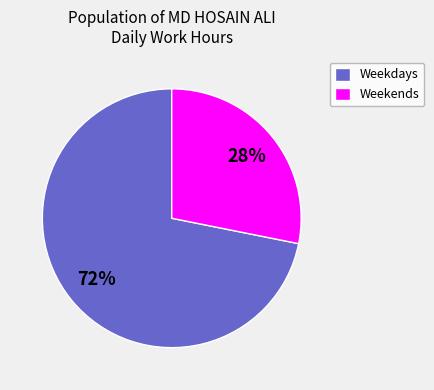

How many slices are in this pie chart?

2